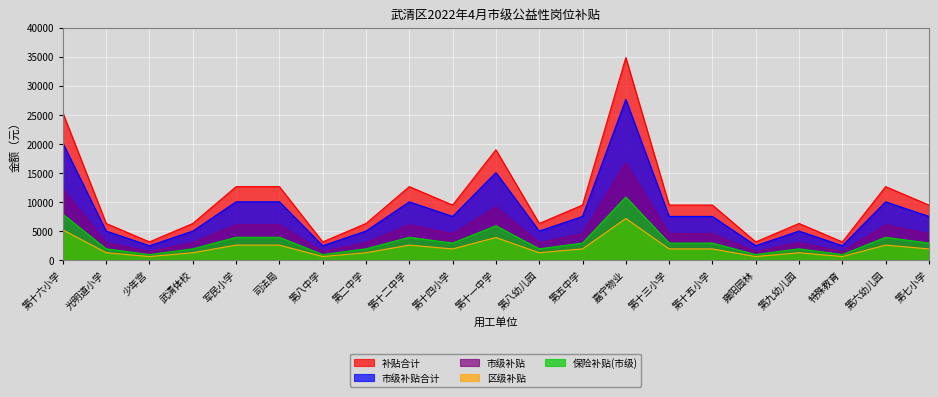

Where is 补贴合计 nearest to the value 5942?

第十一中学